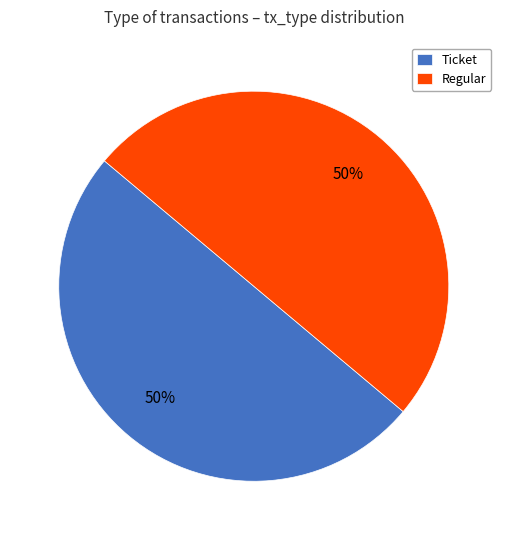

To the nearest percent, what is the average slice percentage?

50%